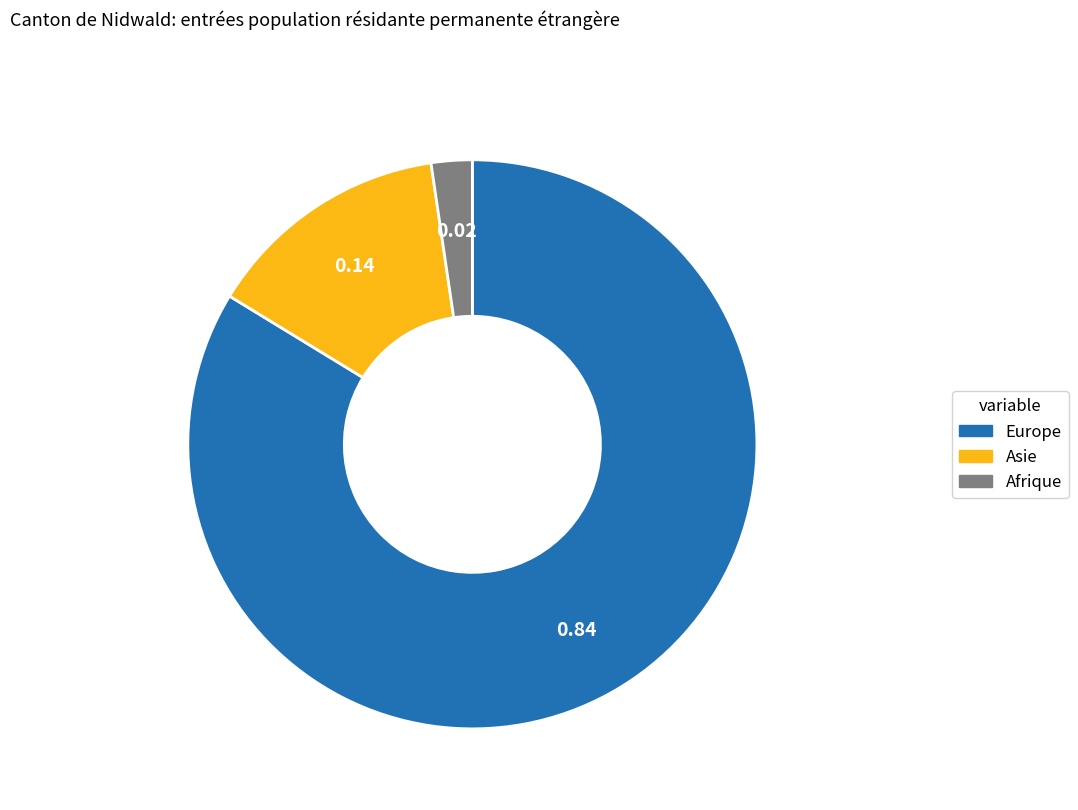

What is the largest slice in the pie chart?

Europe